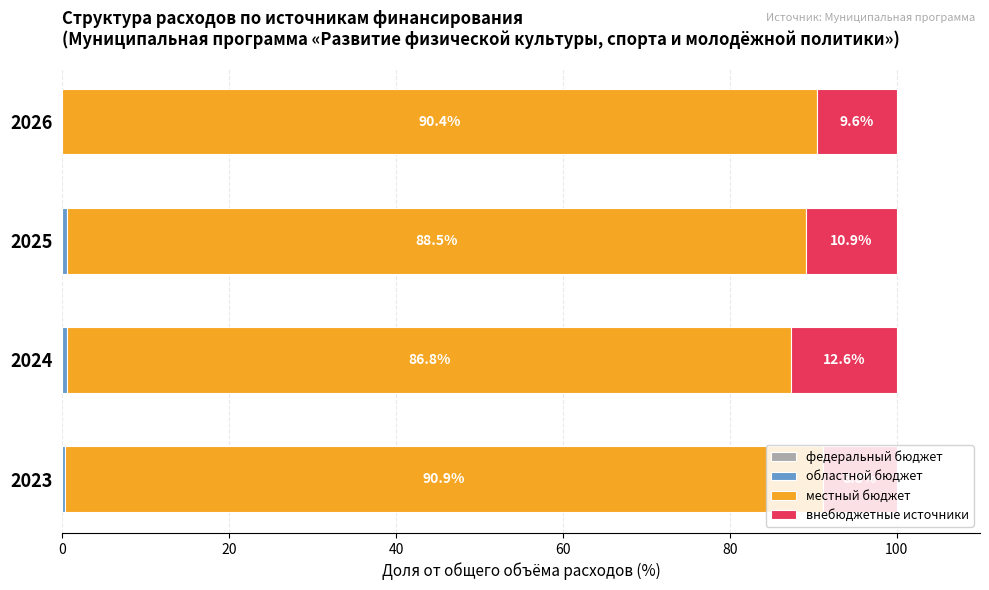

What is the total value across all series at 2025?

100.0